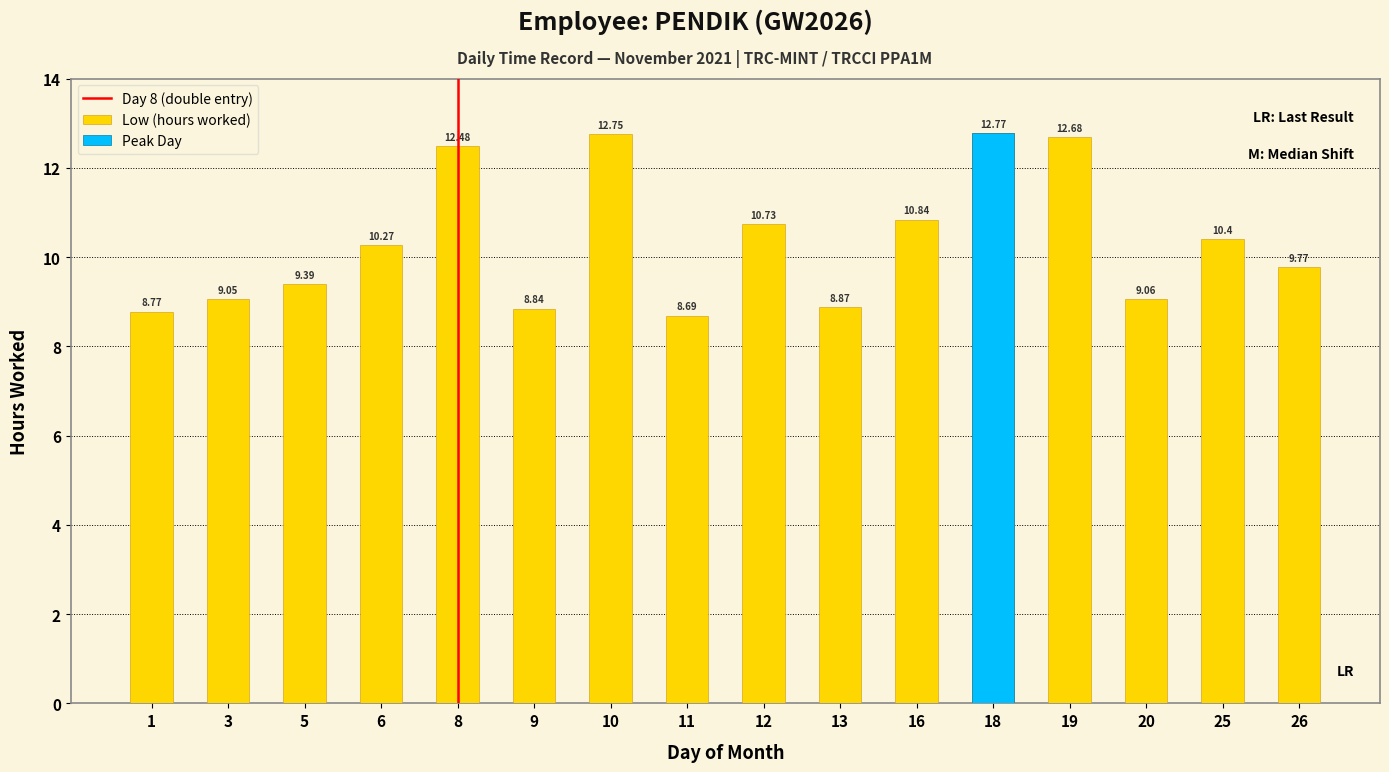

The value at 25 is 10.4. True or false?

True